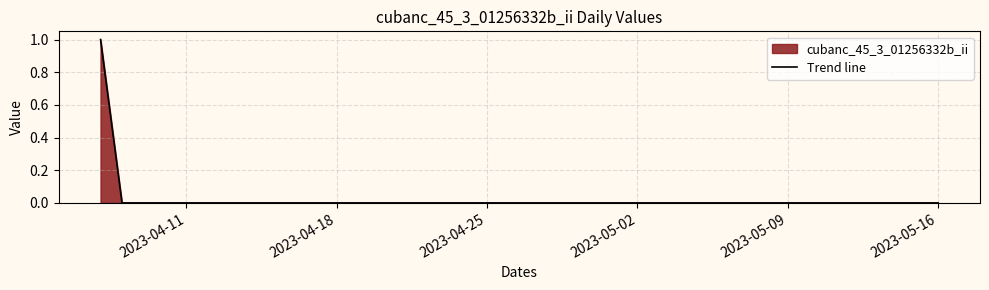

The chart shows a value of 1 at 34. True or false?

False